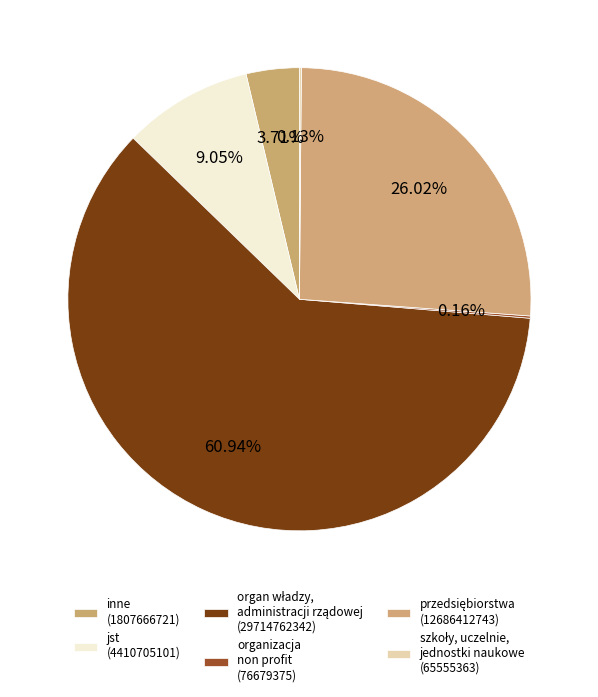

Is it true that inne is 13% of the pie?

False